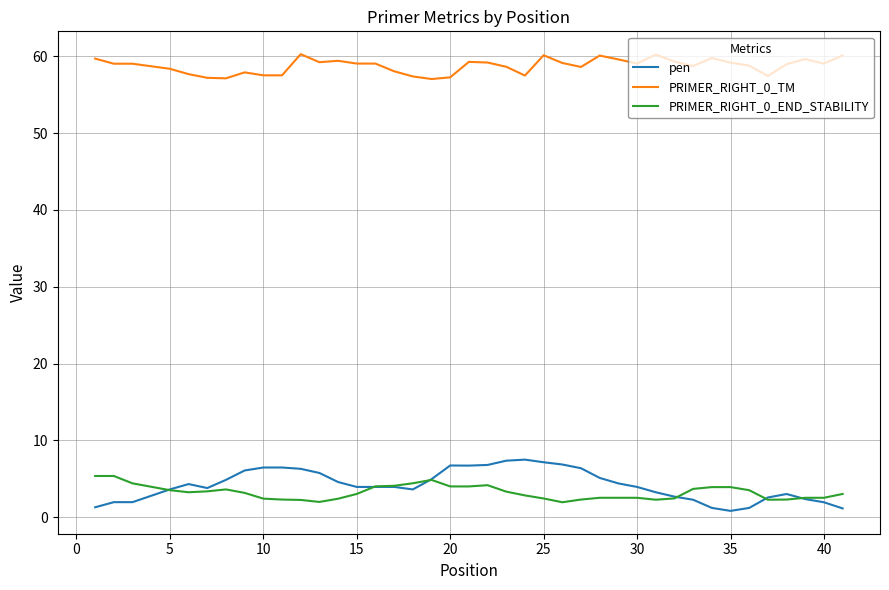

Which series has the widest spread of values?

pen